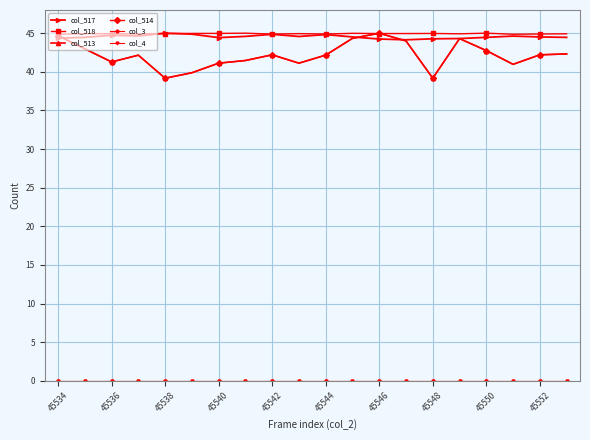

True or false: col_514 and col_513 intersect in this chart.

False